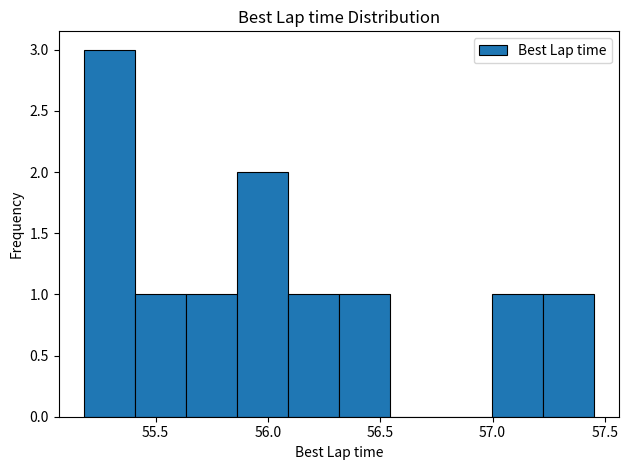

Reading left to right, transcribe this chart: for each bar, give the range it covers on the x-axis and its height. Neither the bar edges nor the heights are printed on the chart, so give them approximately, as read against the axes.

55.20 to 55.40: 3
55.40 to 55.65: 1
55.65 to 55.85: 1
55.85 to 56.10: 2
56.10 to 56.30: 1
56.30 to 56.55: 1
56.55 to 56.75: 0
56.75 to 57.00: 0
57.00 to 57.20: 1
57.20 to 57.45: 1